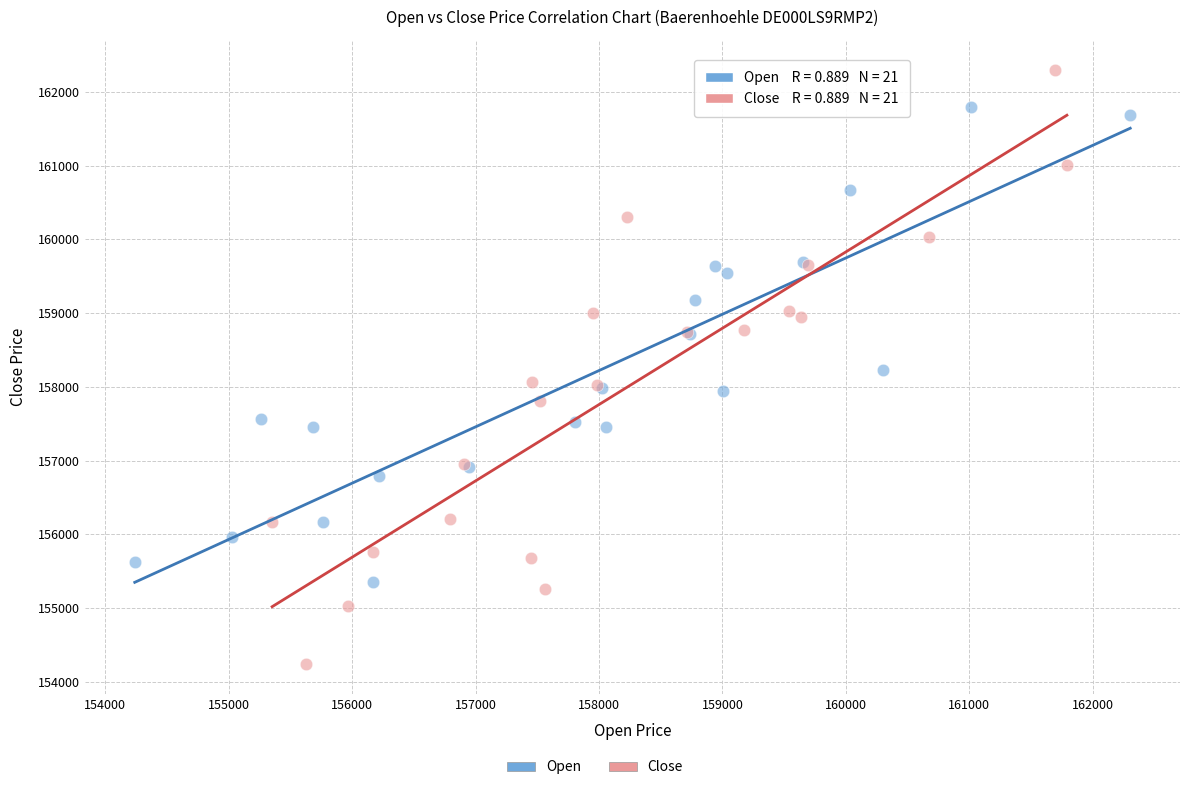

Which series reaches the maximum Y coordinate?

Close